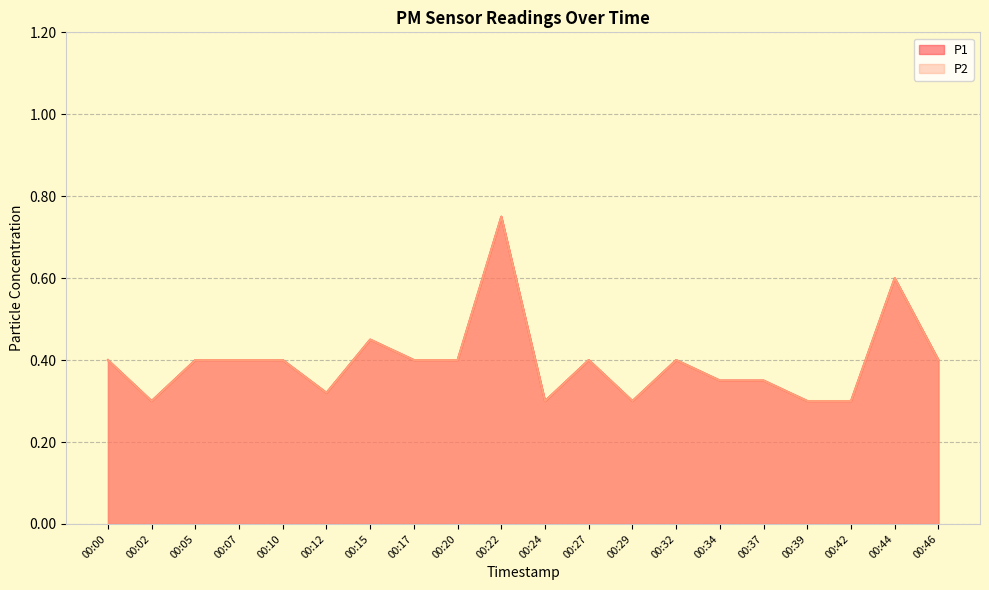

True or false: P1 has more than 0 interior local peaks.

True